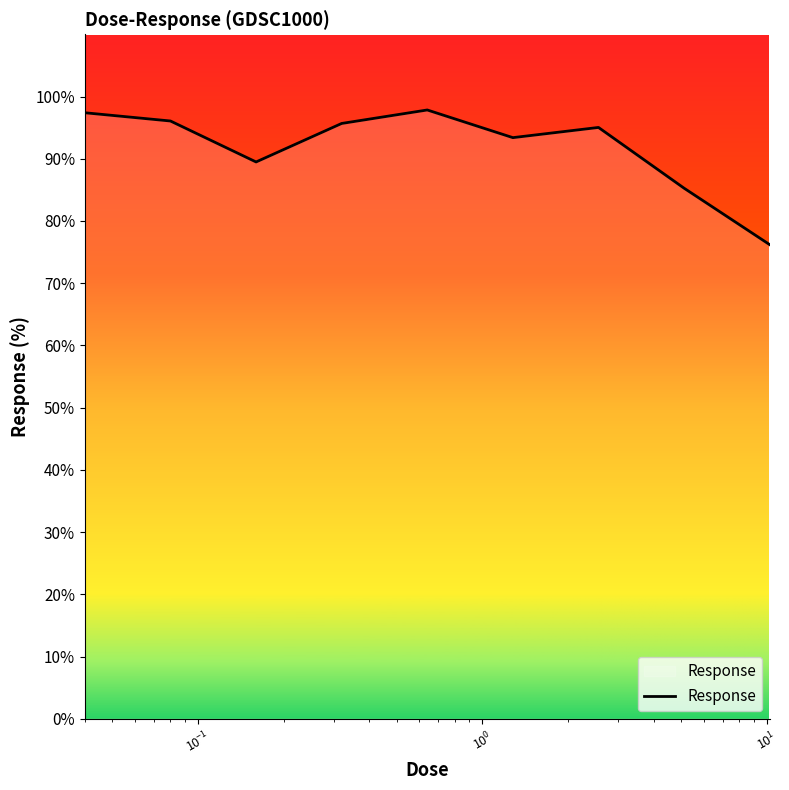

What is the greatest value displayed?

97.8